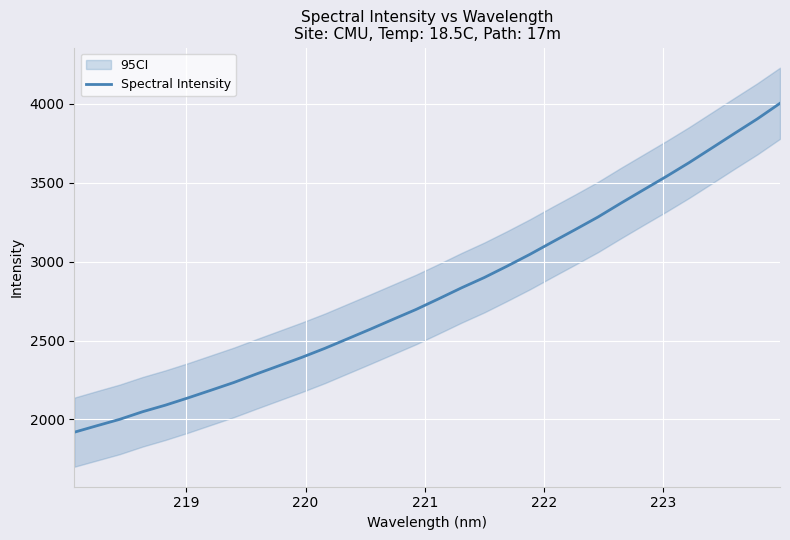

What is the label of the 3rd point from the left?

220